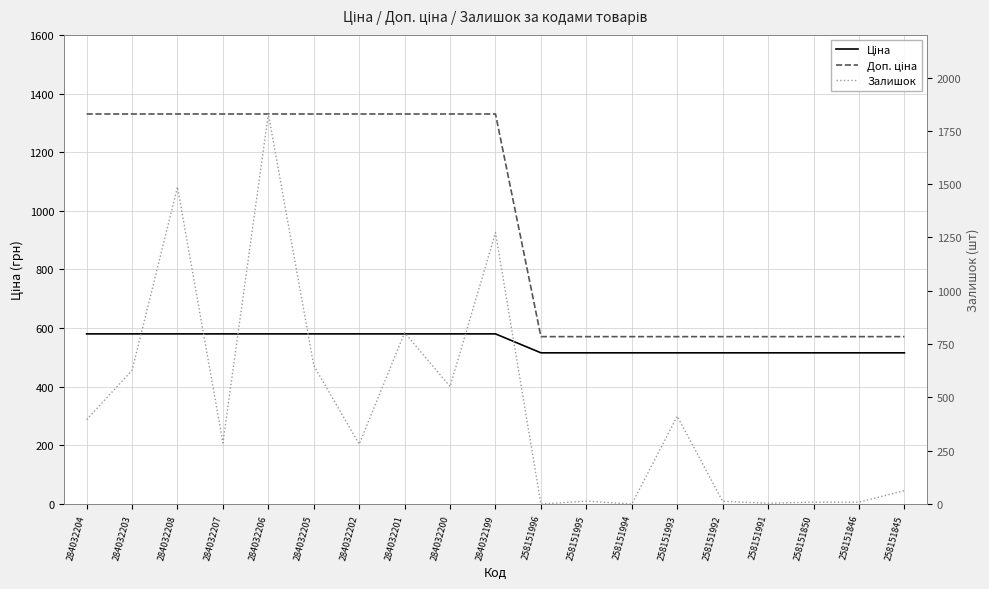

Which series ends up on top after the final intersection of Ціна and Залишок?

Ціна